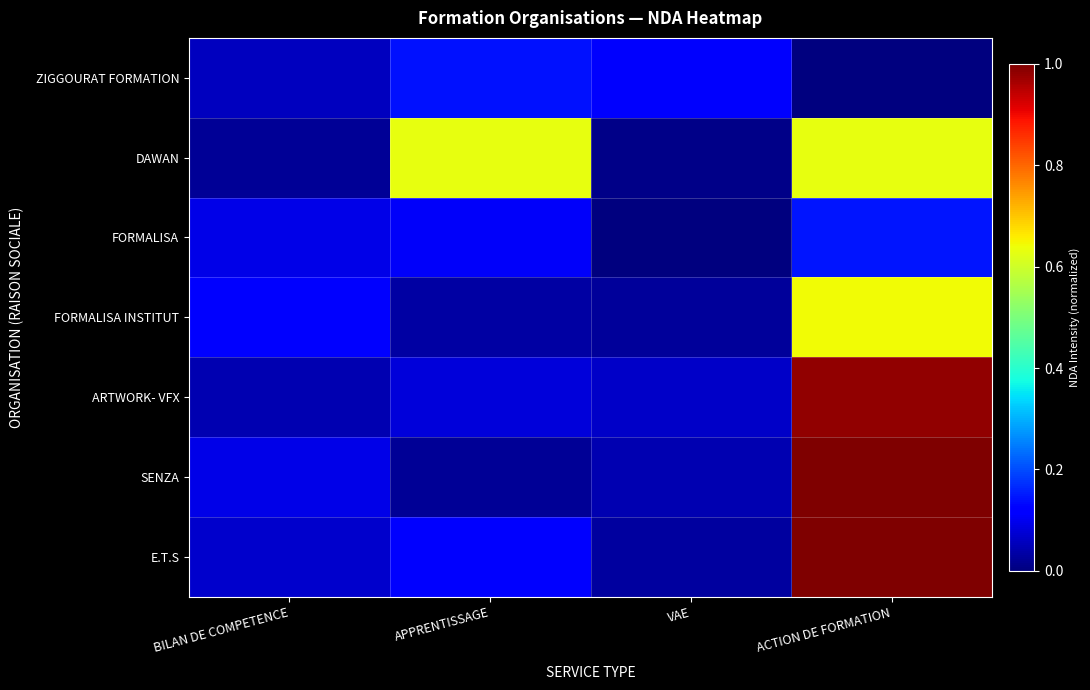

What is the spread (max minus min) of values at ACTION DE FORMATION?

1.0